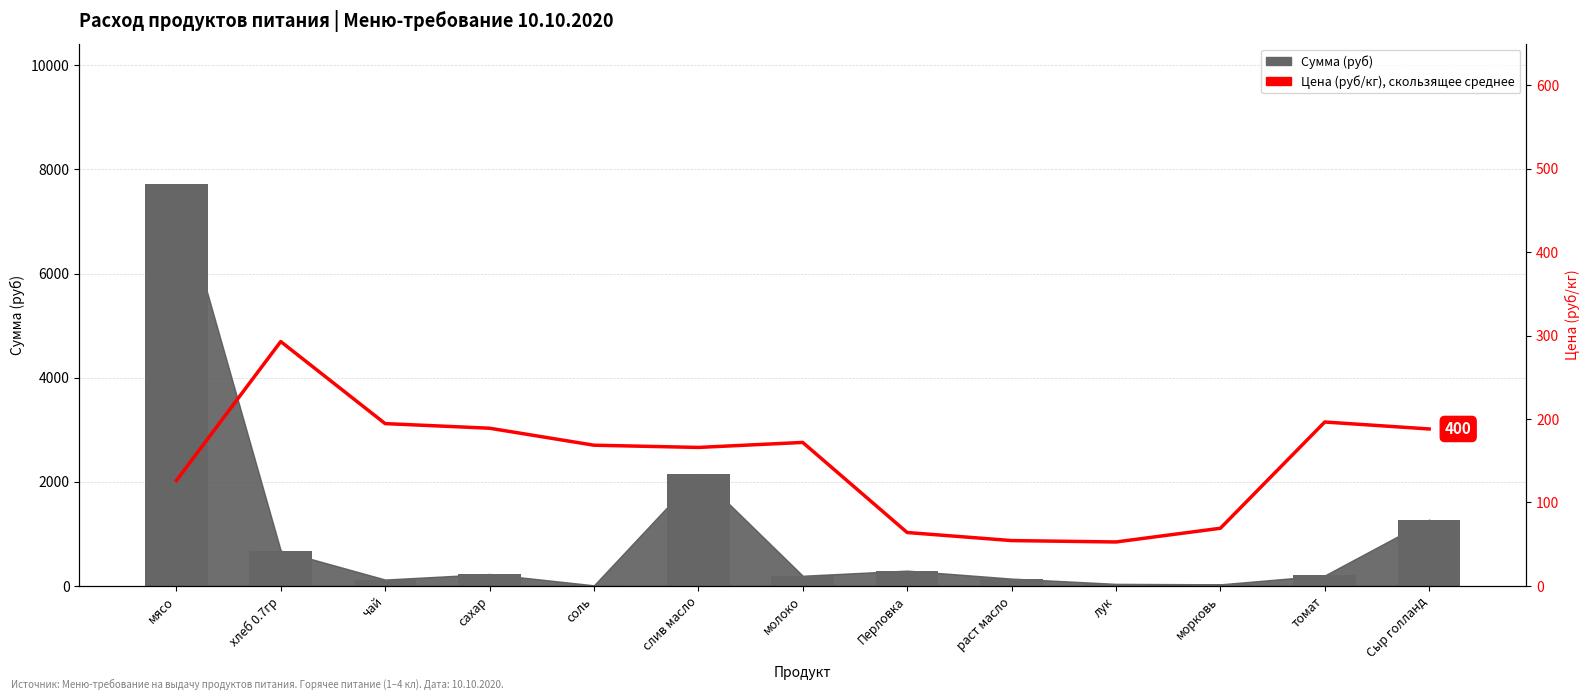

How many values in the Сумма (руб) series are below 201?

6